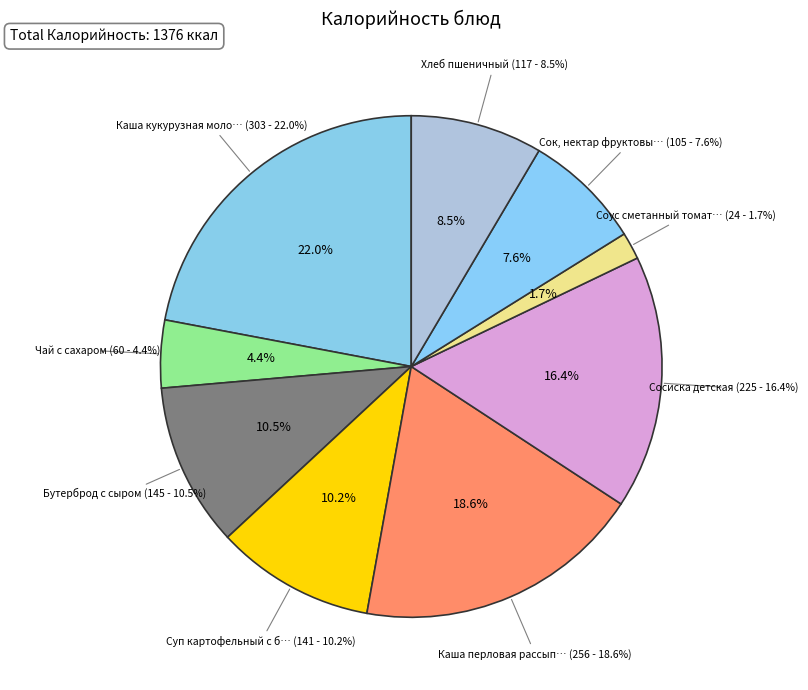

Which category has the smallest portion of the pie?

Соус сметанный томатом